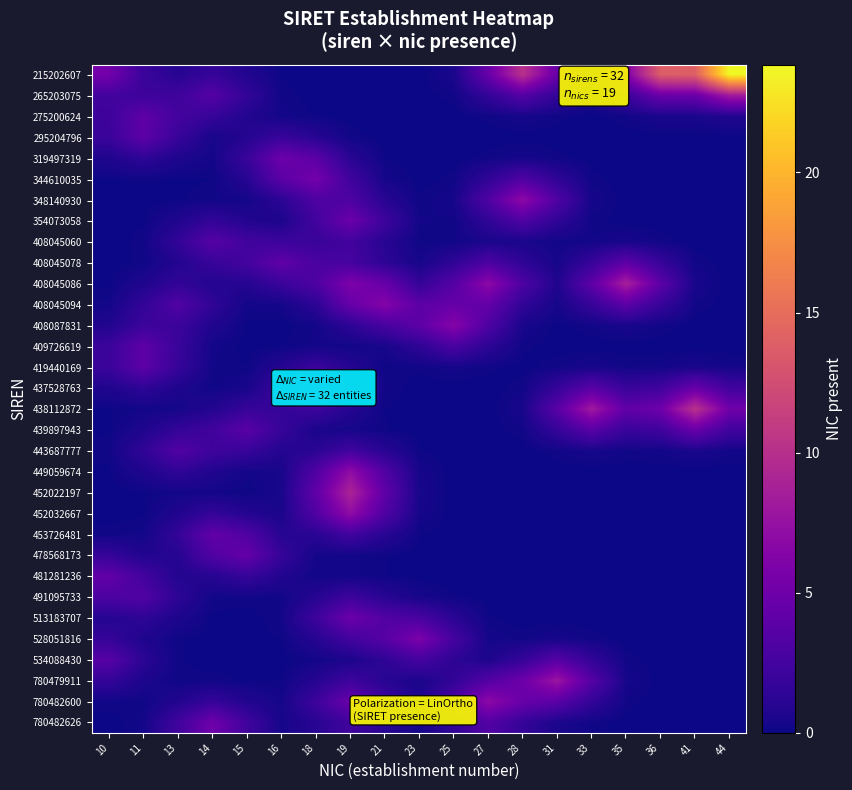

What is the total value across all series at 23?

26.1